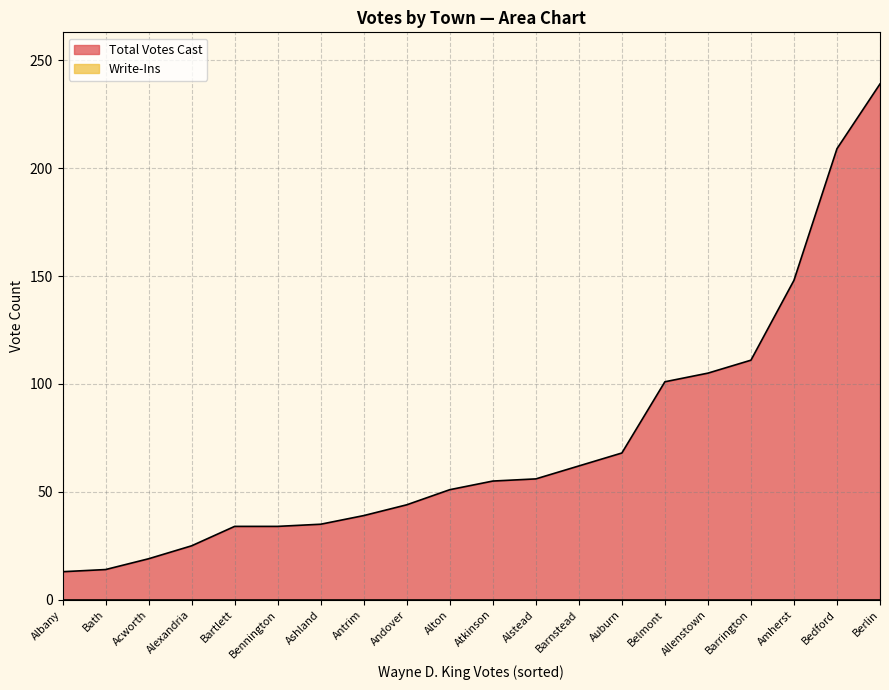

At which label does Write-Ins reach its peak?

Acworth